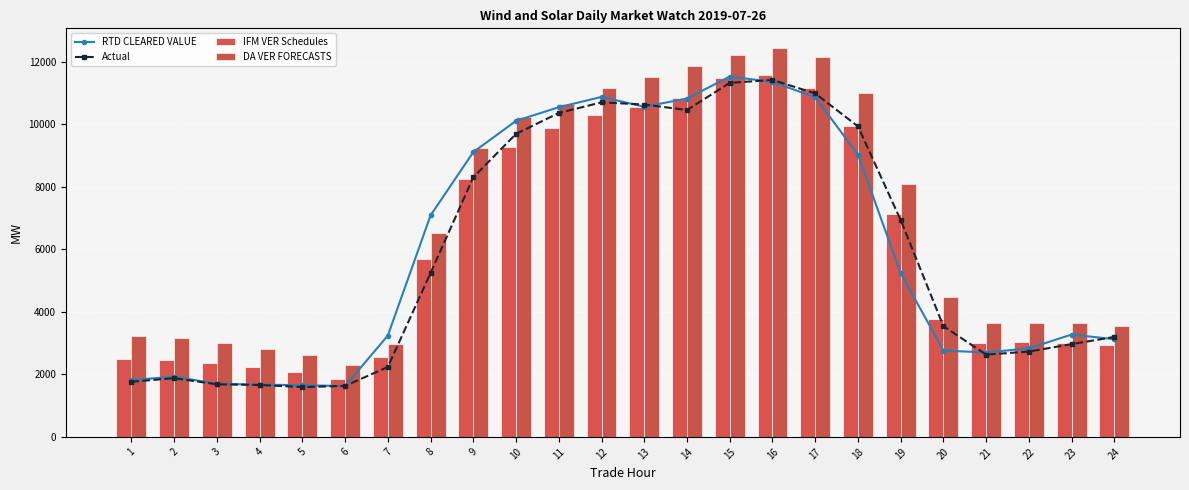

Is it true that RTD CLEARED VALUE equals 9109.7 at 9?

True